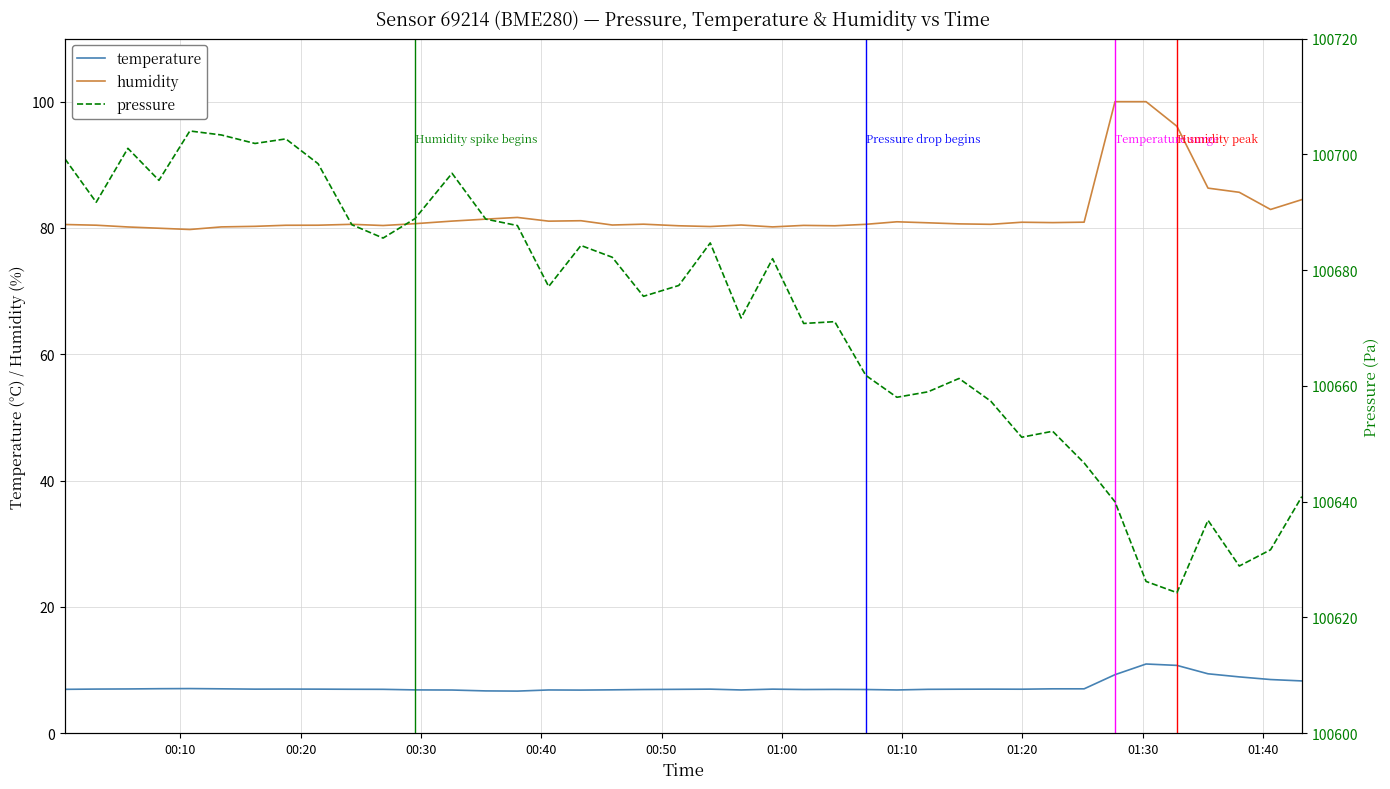

True or false: temperature and pressure cross at least once.

False